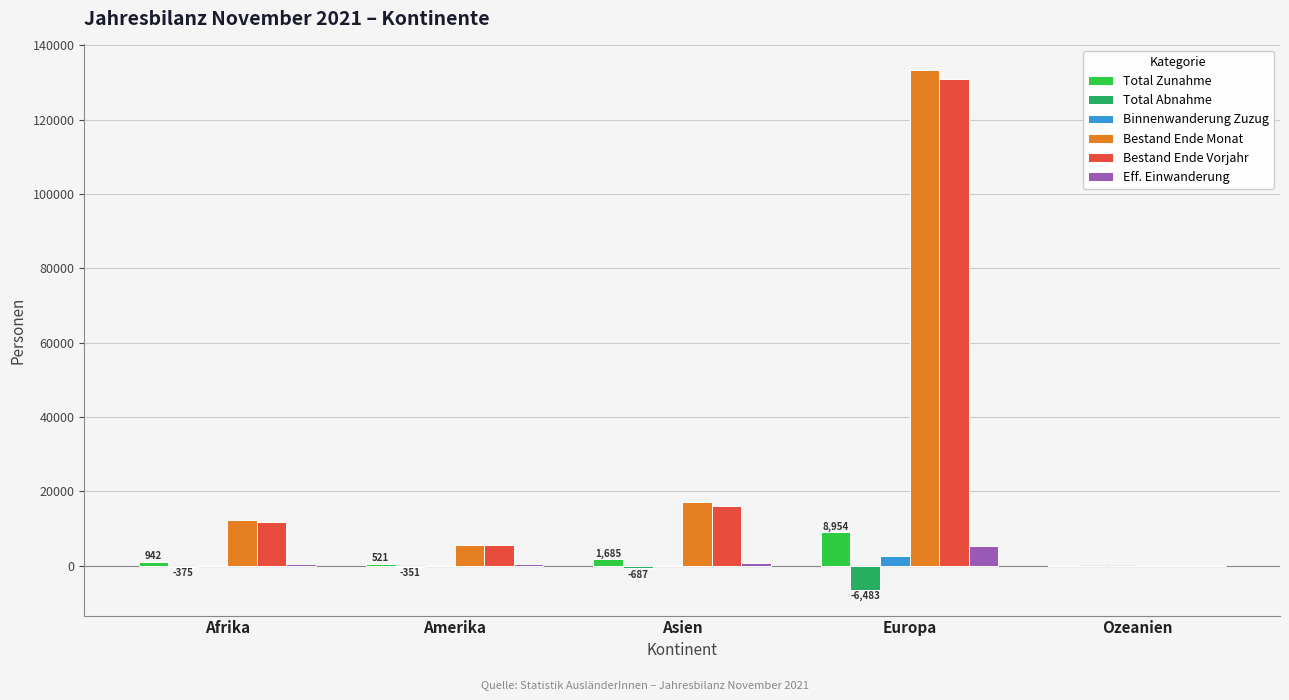

Where is Bestand Ende Monat nearest to the value 66752?

Asien